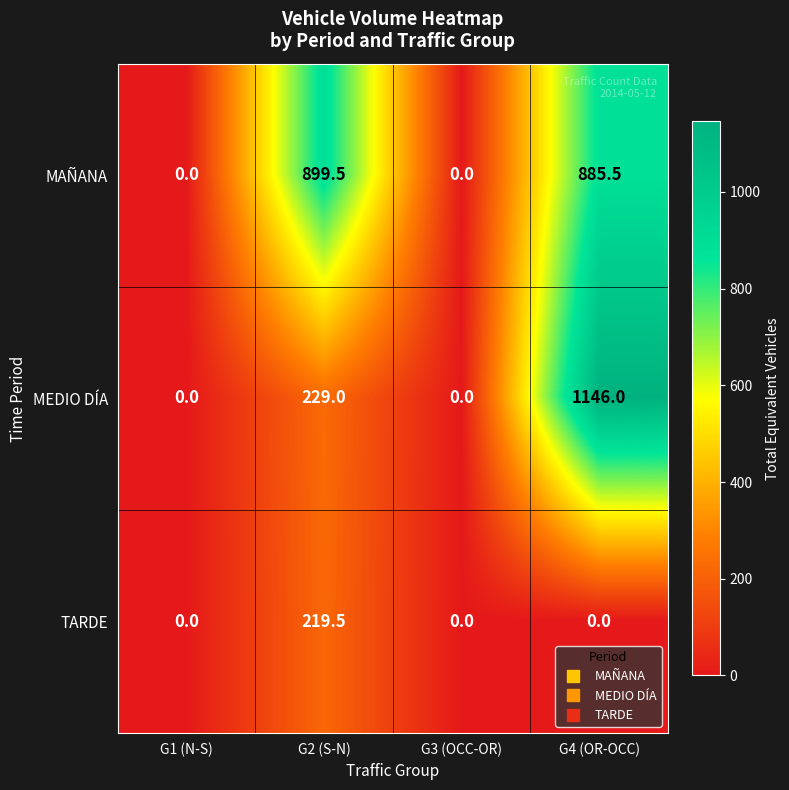

True or false: MAÑANA has a value of -497.0 at G3 (OCC-OR).

False